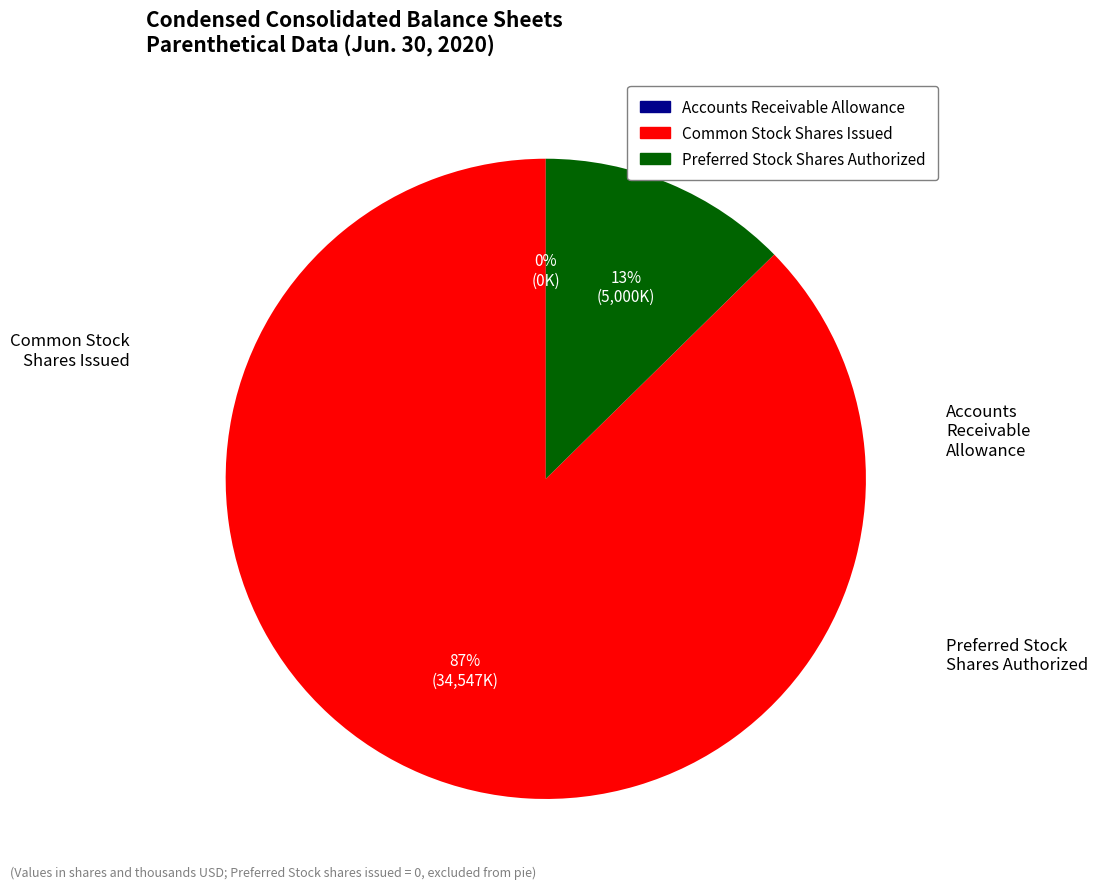

Does any single category account for the majority?

Yes